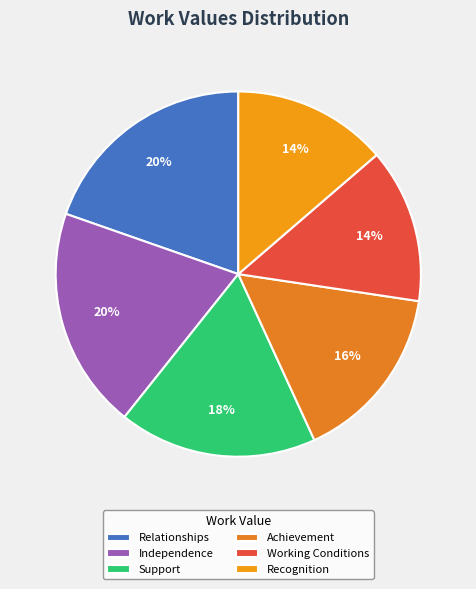

How much of the chart is everything except Working Conditions?

86.3%